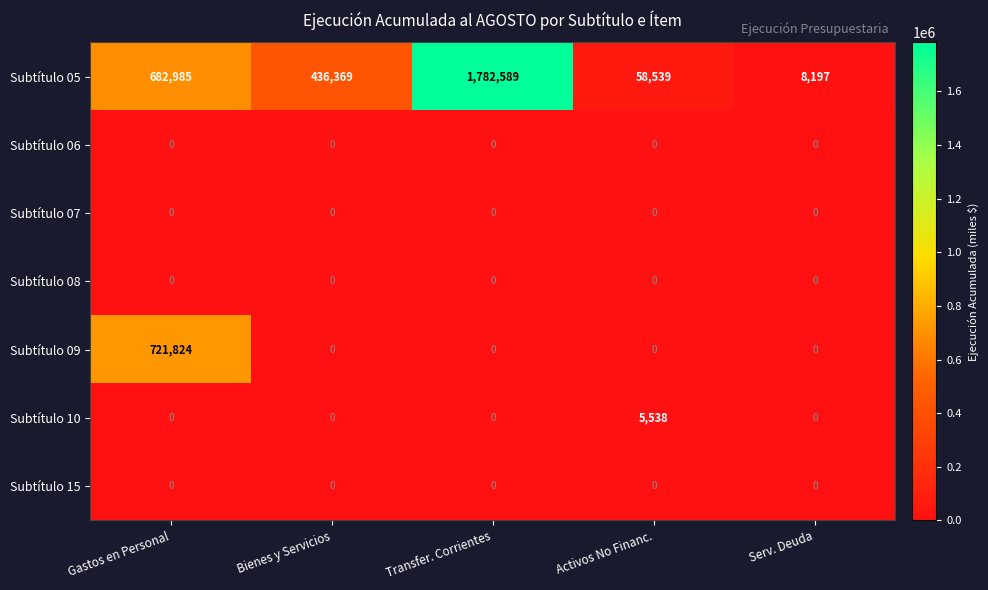

Between Transfer. Corrientes and Serv. Deuda, which series saw the biggest shift?

Subtítulo 05